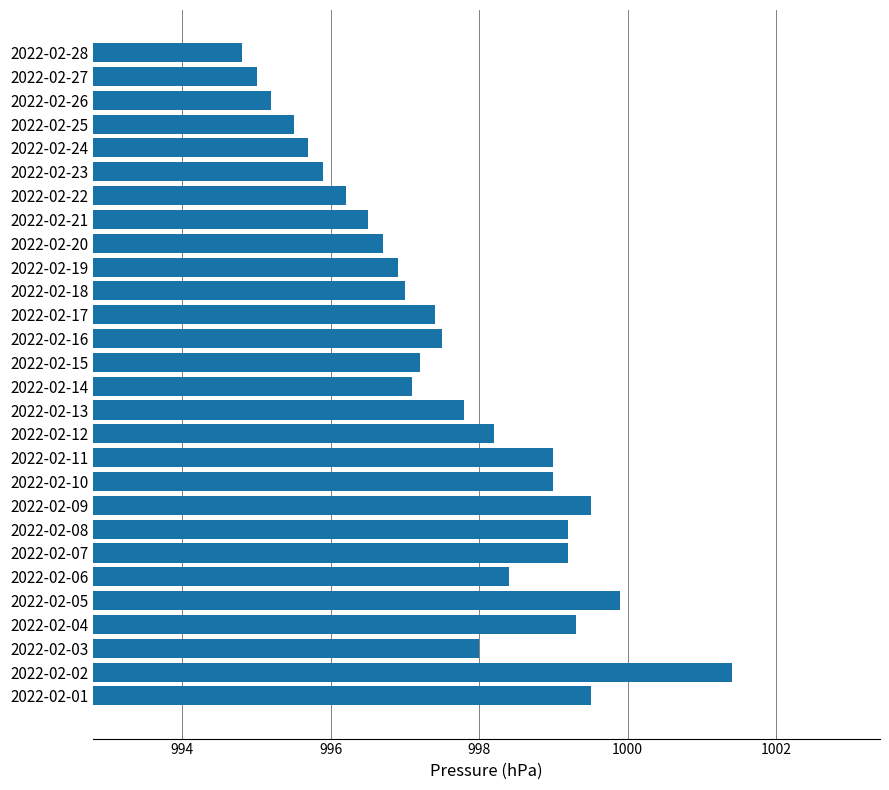

What is the approximate value at 2022-02-05?

999.9